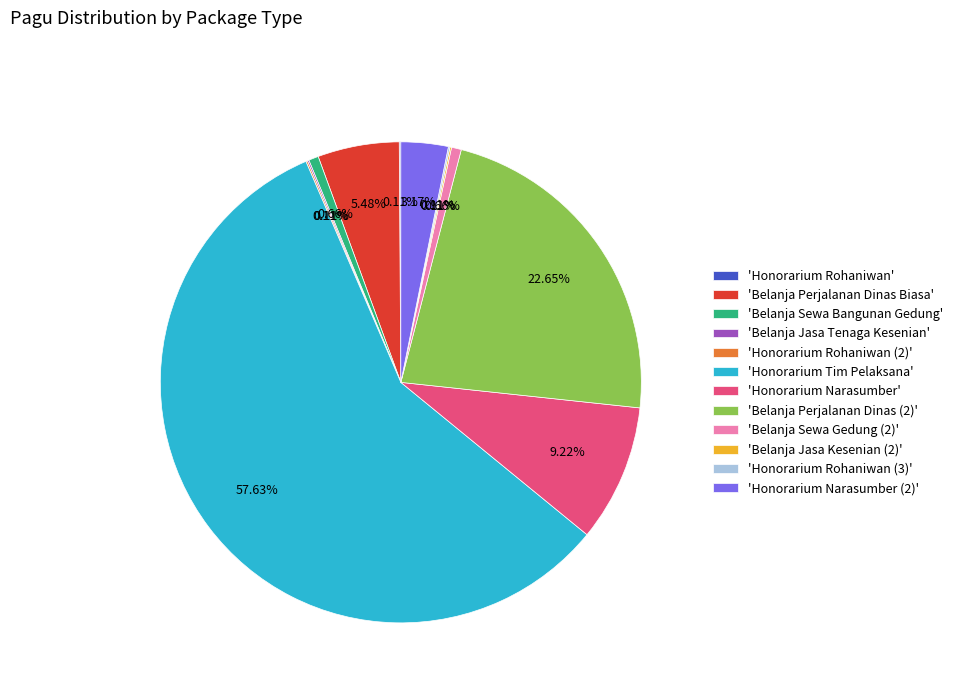

Between 'Honorarium Tim Pelaksana' and 'Belanja Sewa Gedung (2)', which is larger?

'Honorarium Tim Pelaksana'